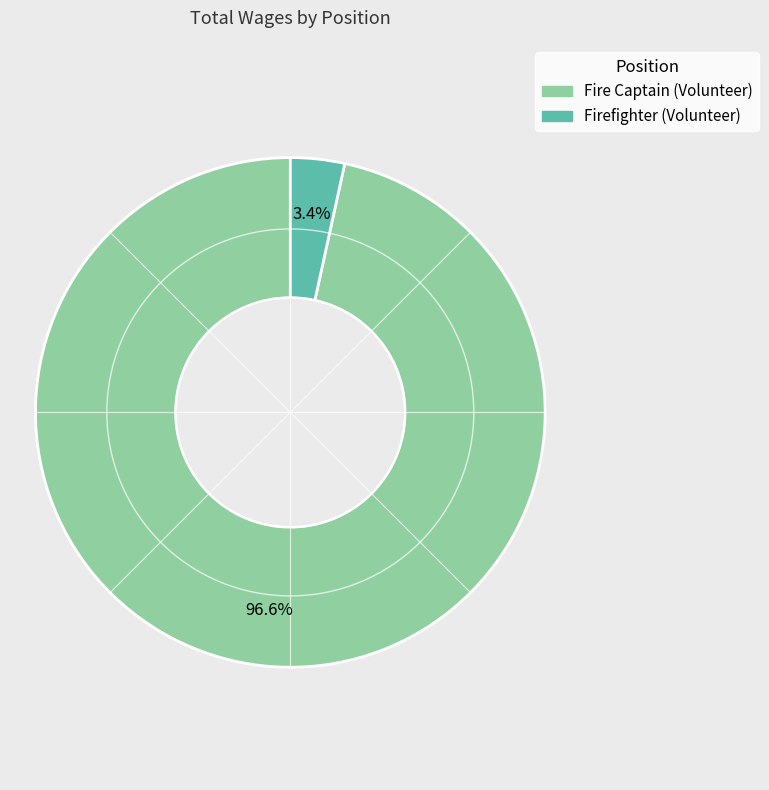

Is Fire Captain (Volunteer) the majority of the pie?

Yes